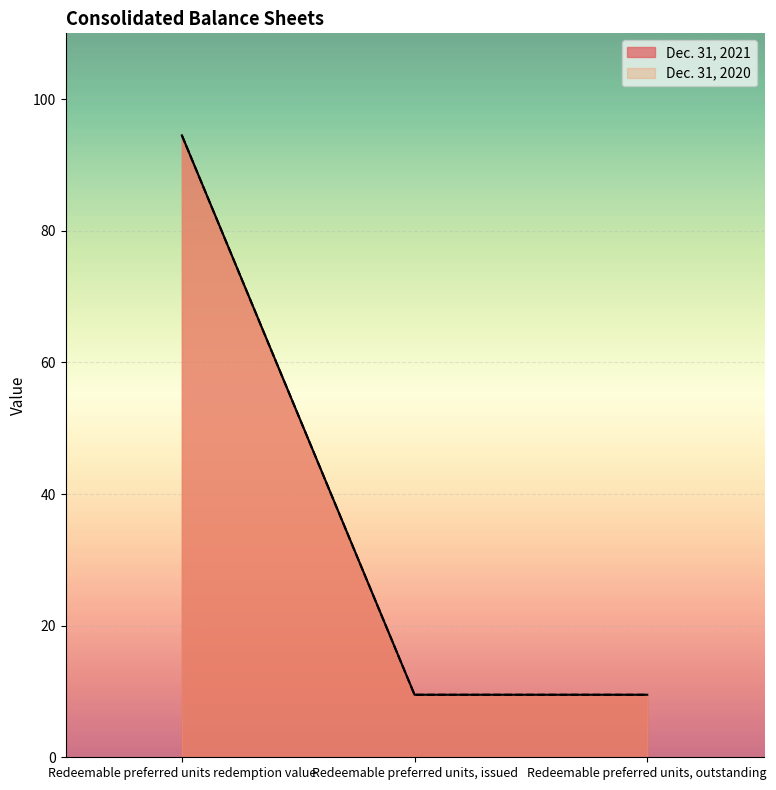

At which category is the sum across all series the highest?

Redeemable preferred units redemption value